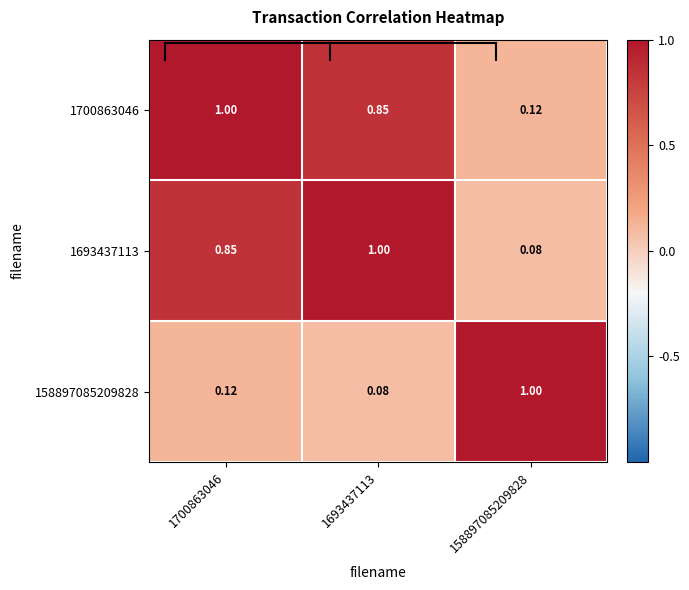

How many distinct data groups are displayed?

3